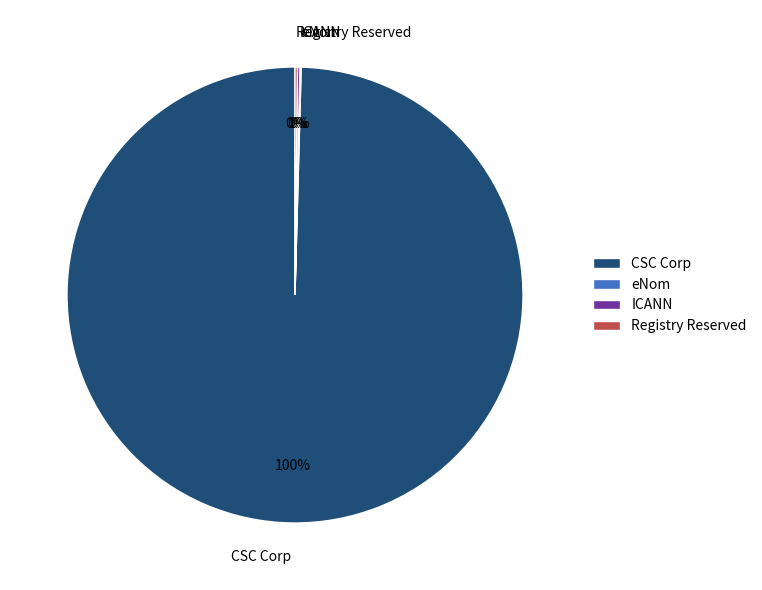

Is it true that CSC Corp is 100% of the pie?

True